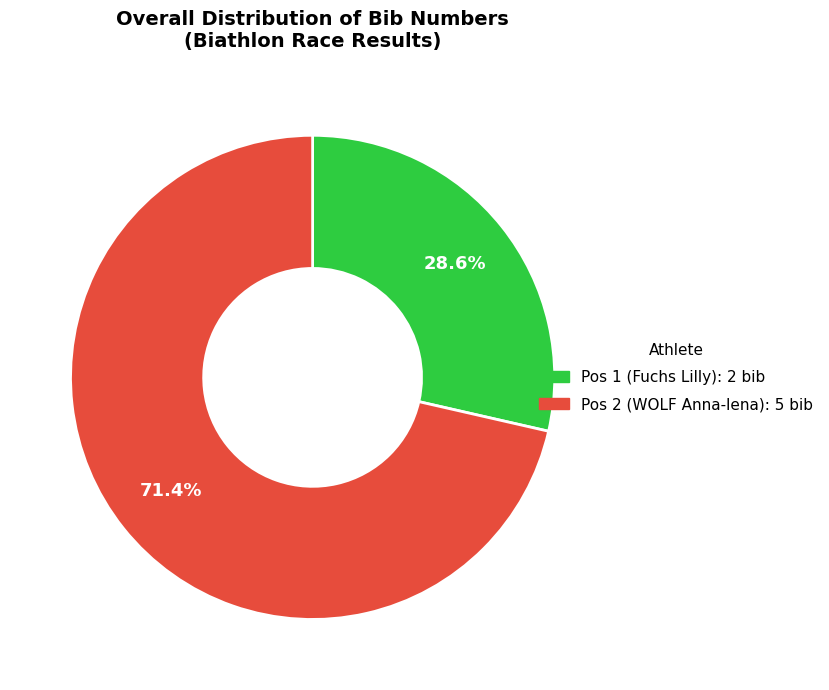

Which slice is the largest?

Pos 2: WOLF Anna-lena